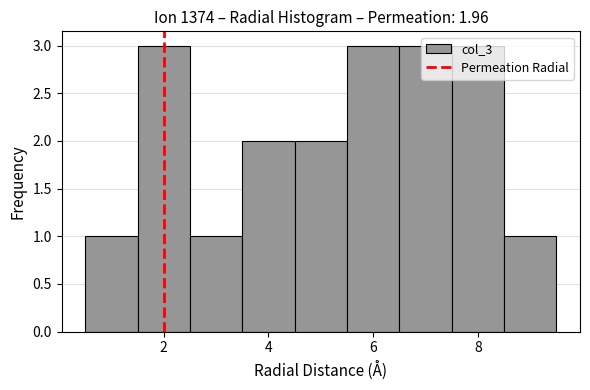

How tall is the bar that spans 0.5 to 1.5 on the x-axis? Neither the bar edges nor the heights are printed on the chart, so give them approximately, as read against the axes.

1